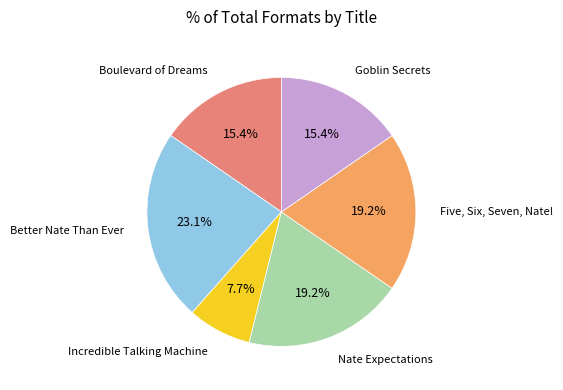

Is there a majority slice in this chart?

No